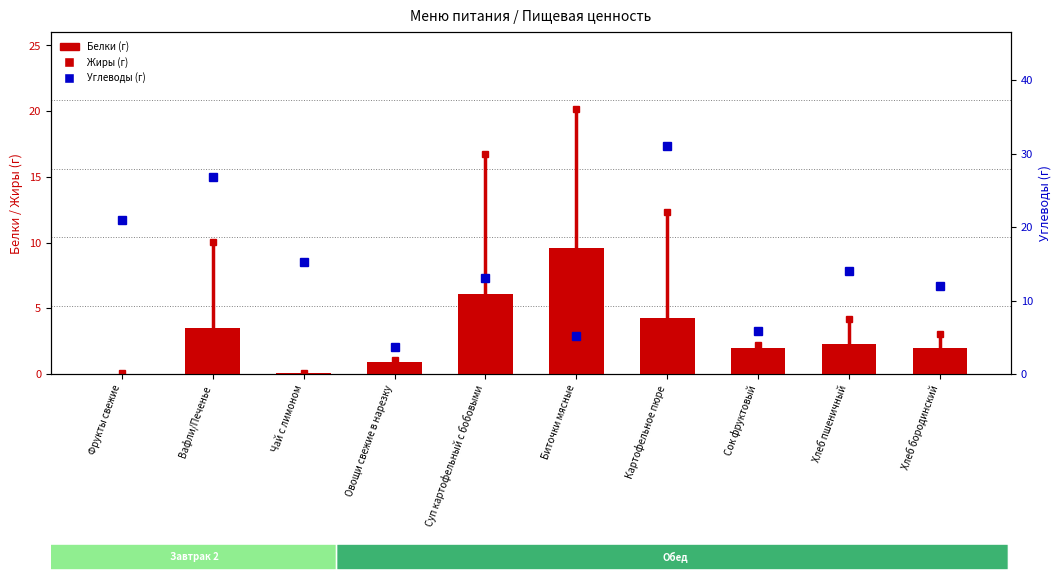

What is the label of the 7th bar from the right?

Овощи свежие в нарезку